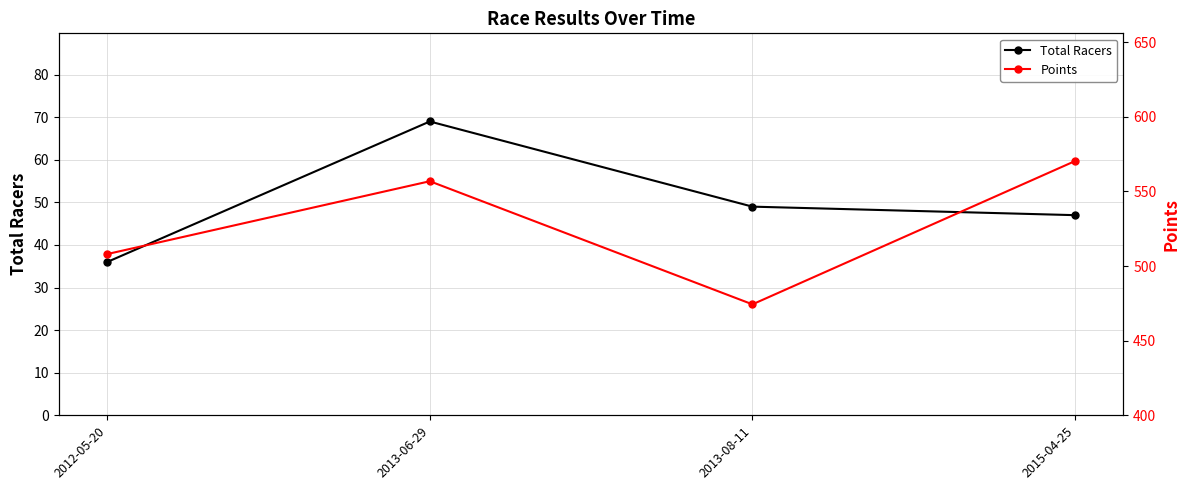

What is the difference between the Points values at 2012-05-20 and 2015-04-25?

62.3